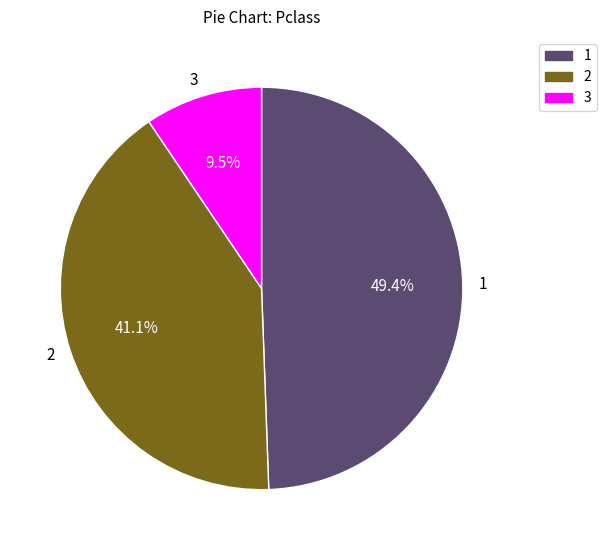

How much of the chart is everything except 3?

90.5%